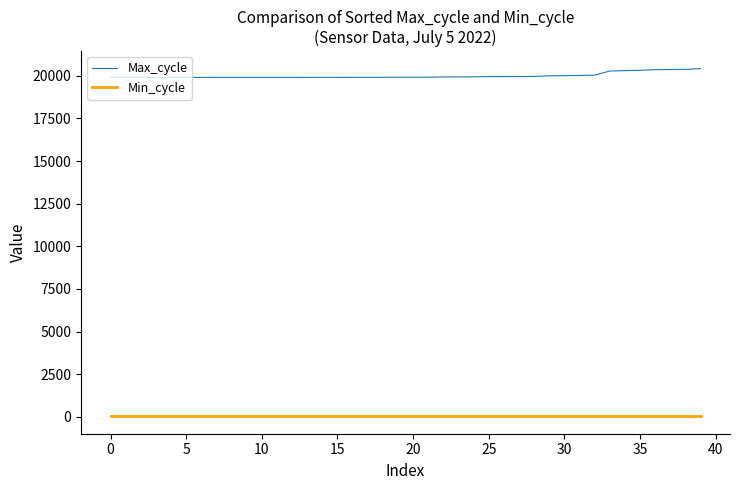

What are all the series names shown in the legend?

Max_cycle, Min_cycle